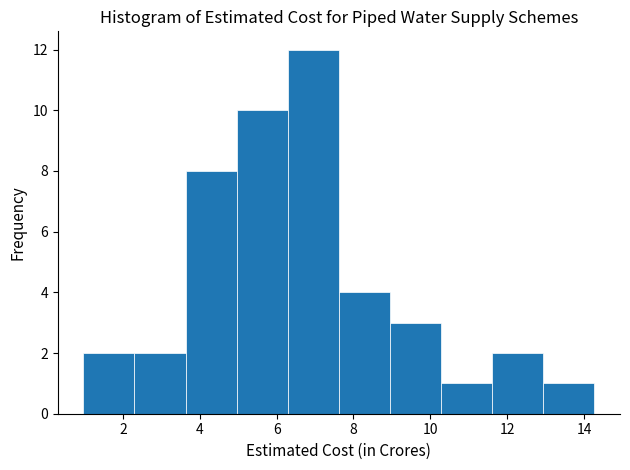

What is the height of the bar covering 13.0 to 14.2 on the x-axis? Neither the bar edges nor the heights are printed on the chart, so give them approximately, as read against the axes.

1